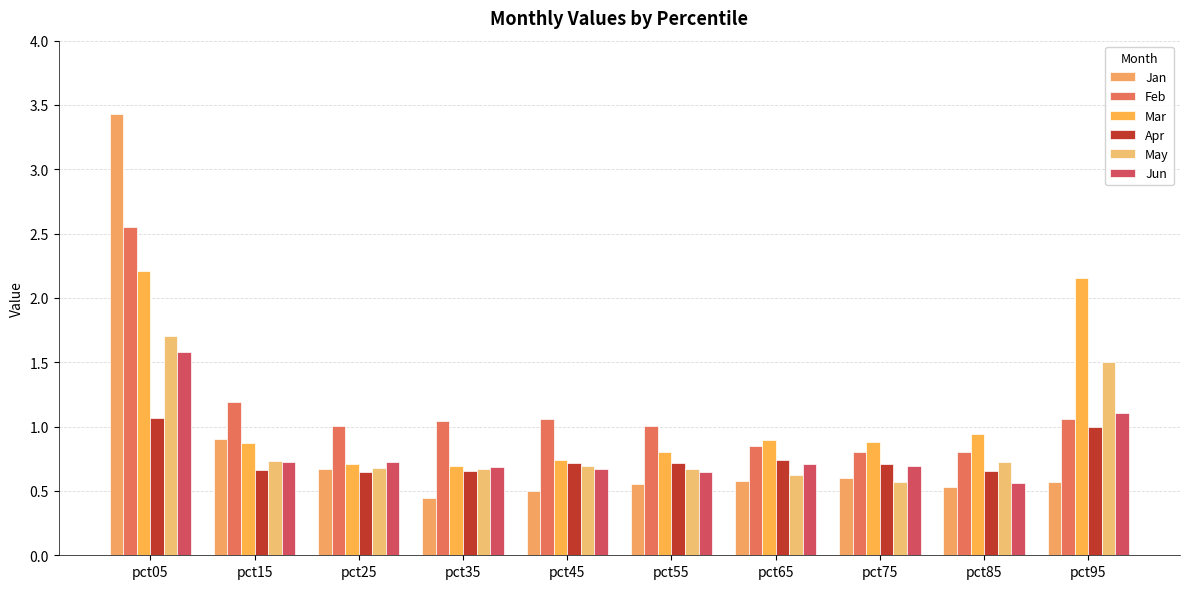

What is the difference between the maximum and minimum values in the Feb series?

1.7